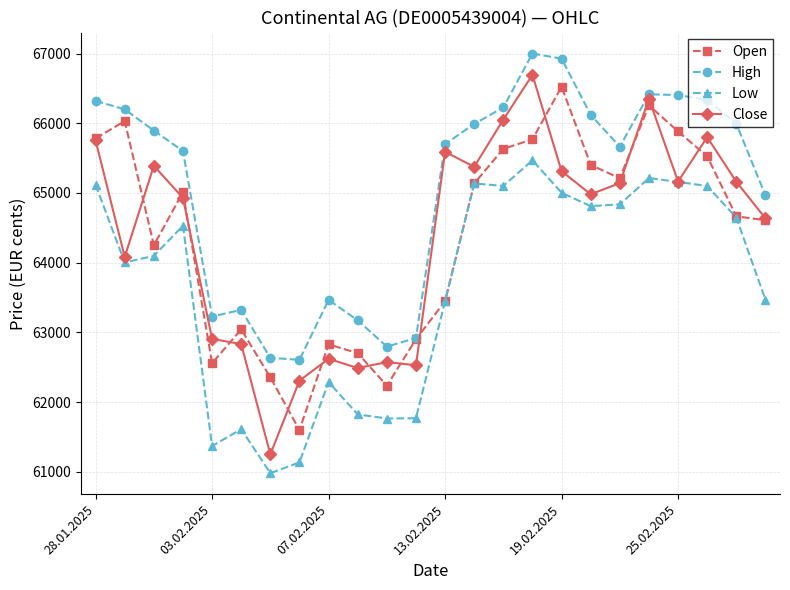

What is the highest value of the High series?

67000